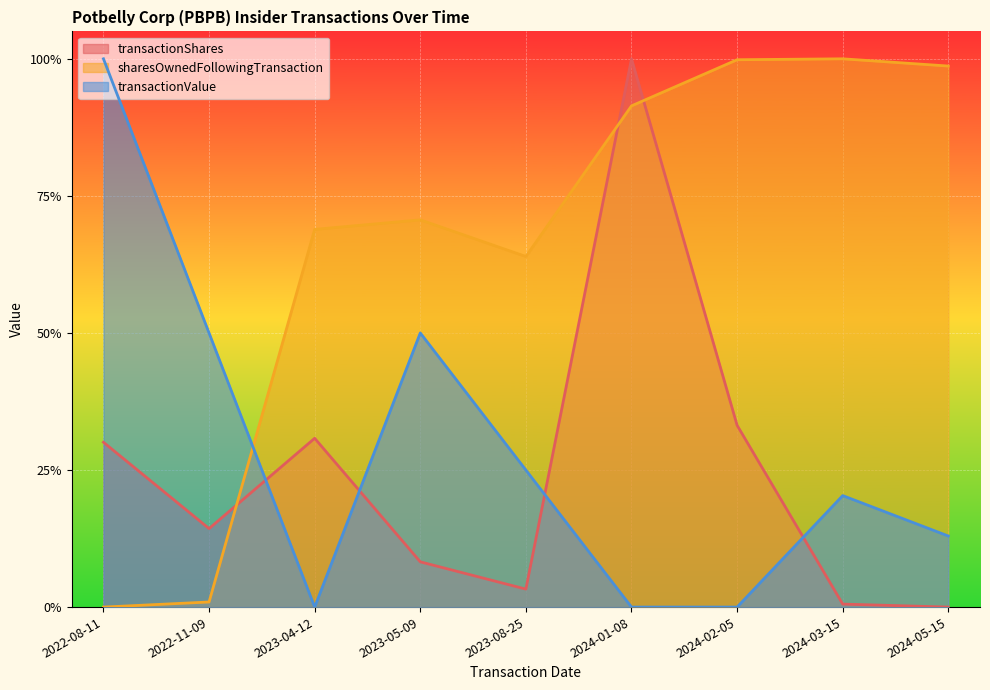

What is the total value across all series at 2023-04-12?

1.0